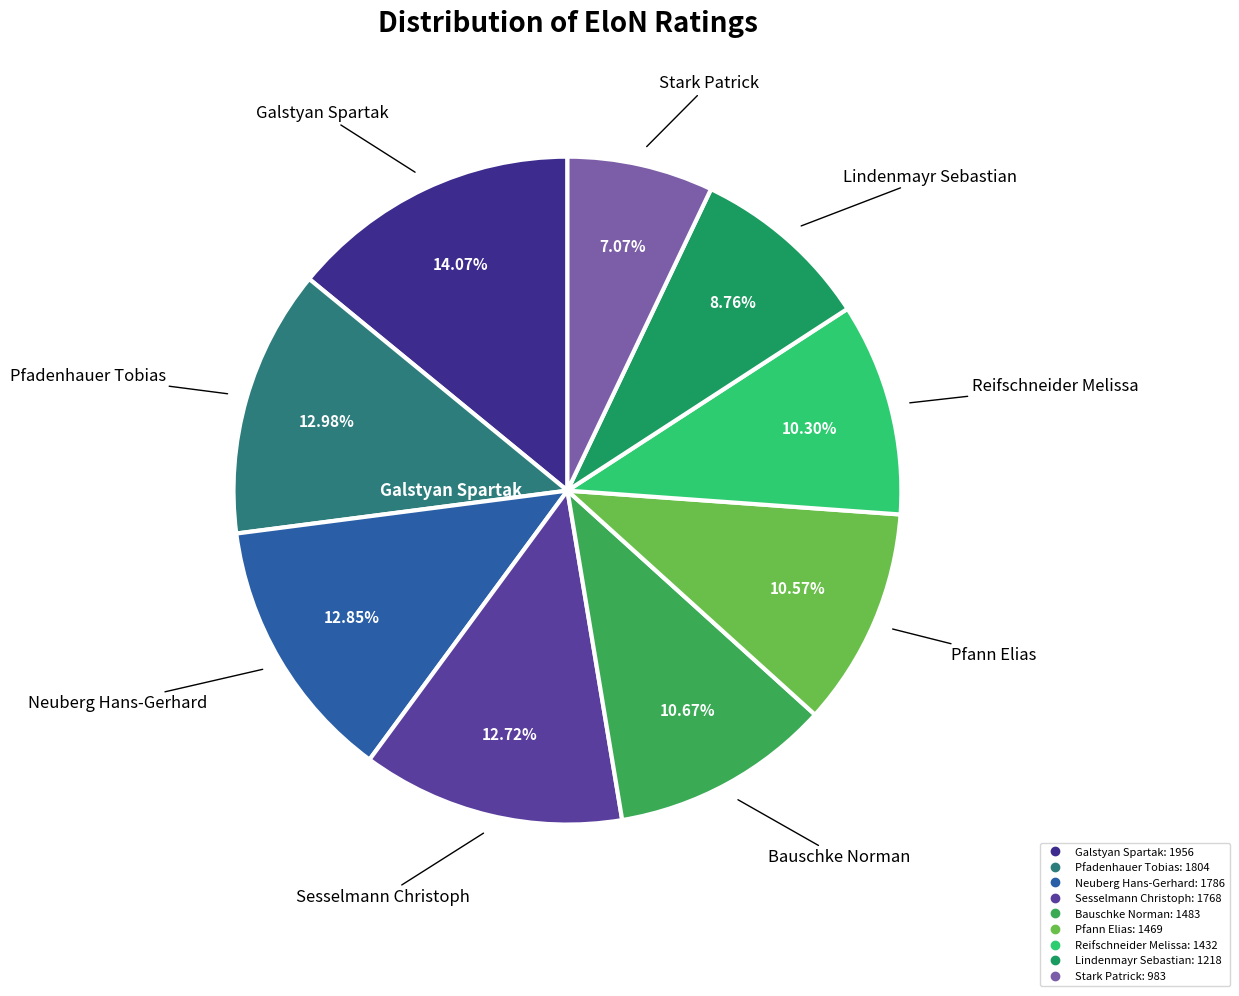

Which has a higher value, Neuberg Hans-Gerhard or Lindenmayr Sebastian?

Neuberg Hans-Gerhard